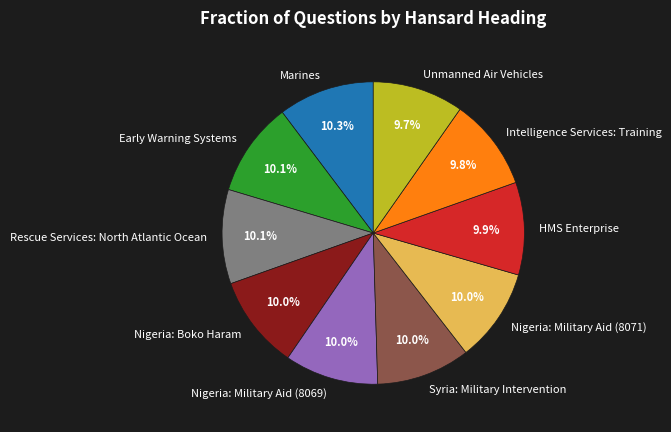

How many segments does this pie chart have?

10